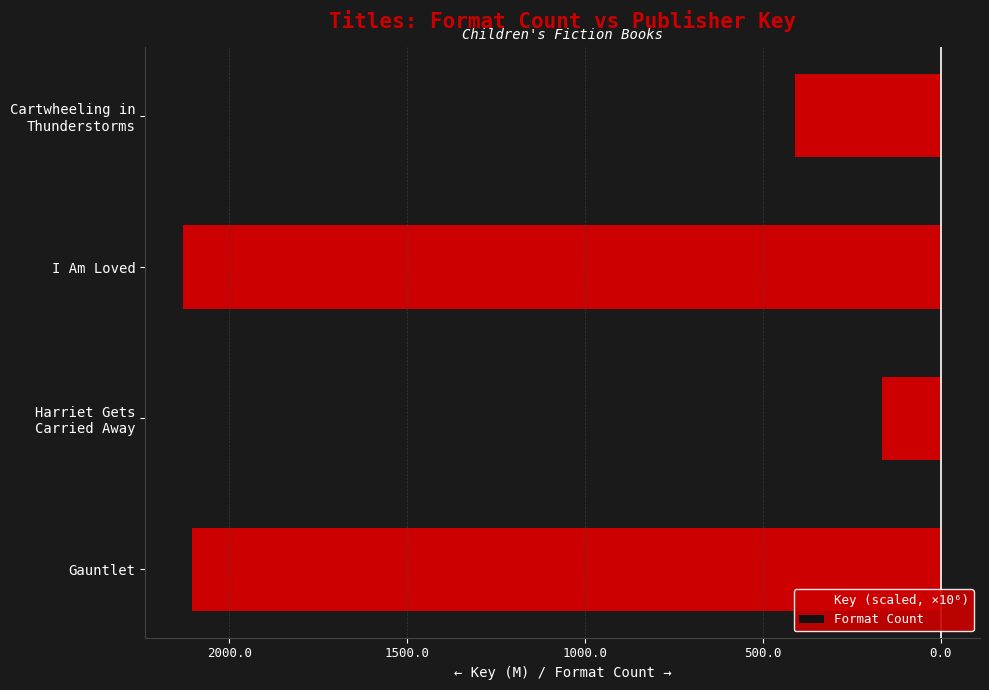

At I Am Loved, list the series in order from smallest to largest.

Key (scaled, ×10⁶), Format Count